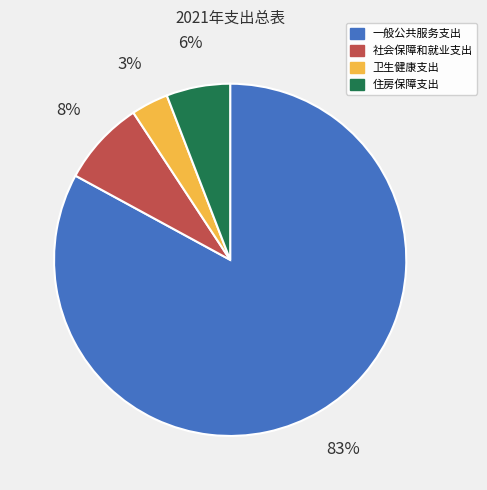

Which category accounts for the majority?

一般公共服务支出